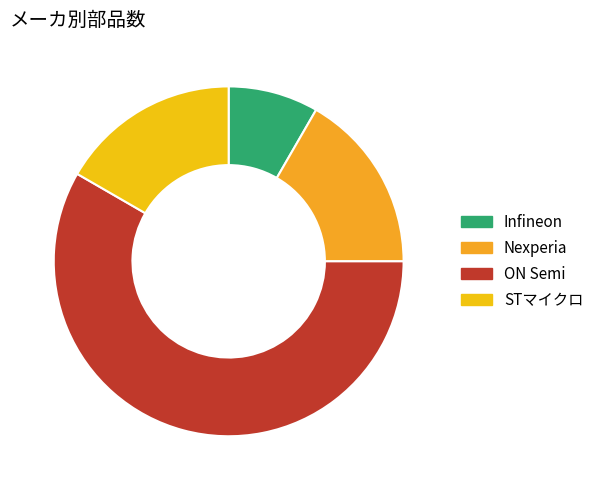

What percentage is the Nexperia slice, to the nearest percent?

17%